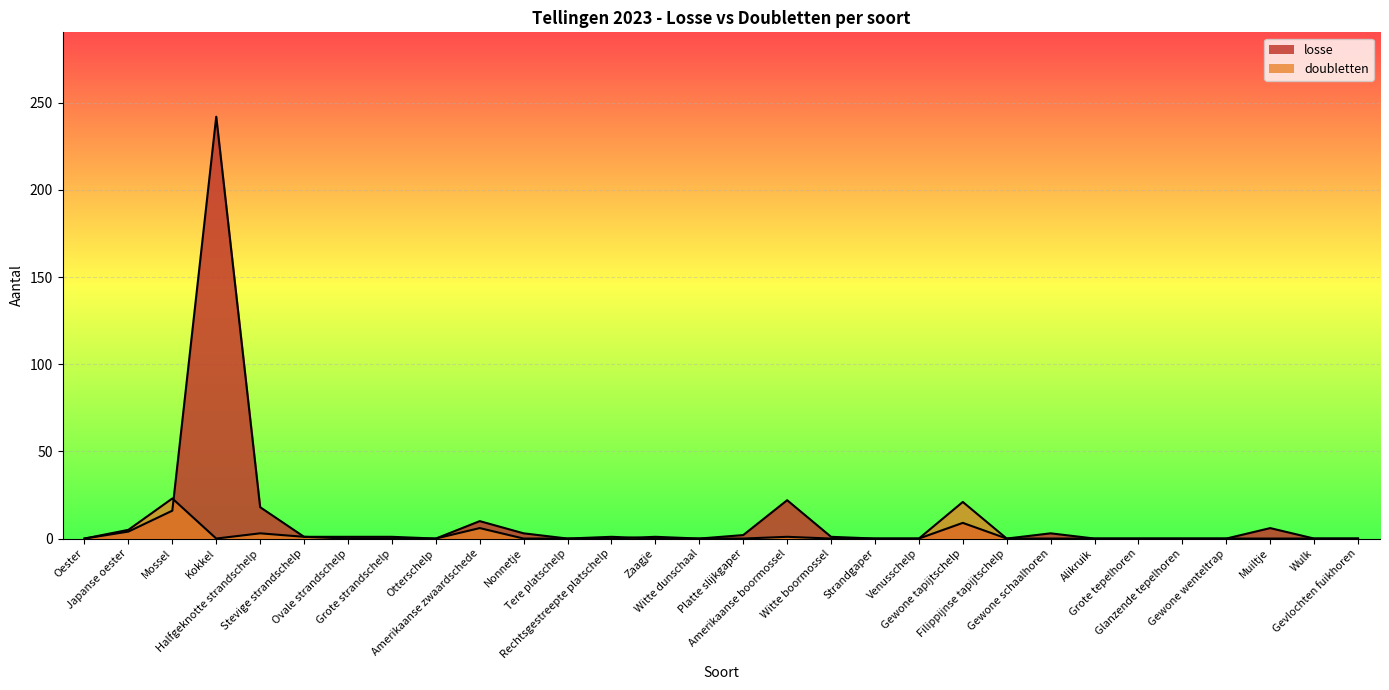

What are all the series names shown in the legend?

losse, doubletten